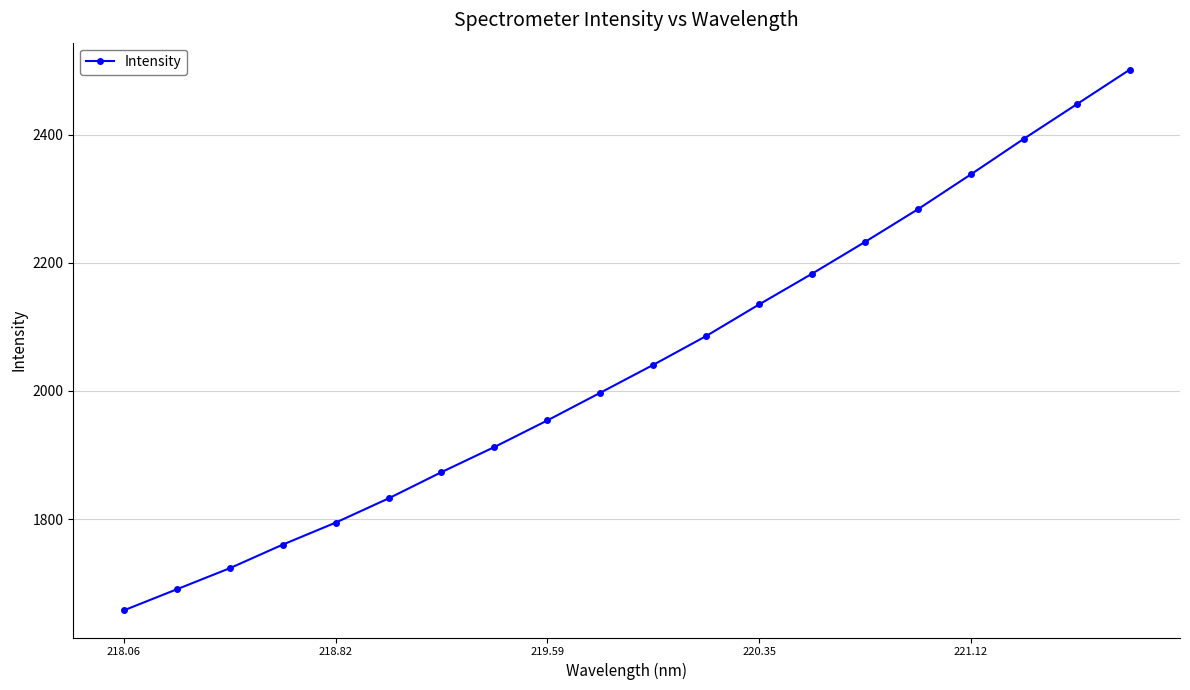

How many values are below 2040?

10